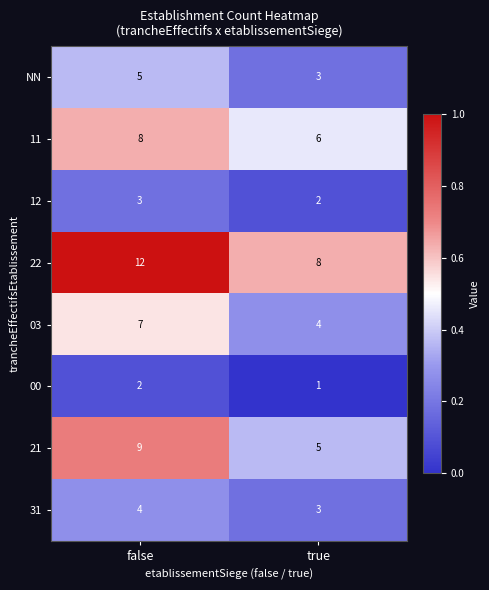

What is the approximate value of 22 at true?

8